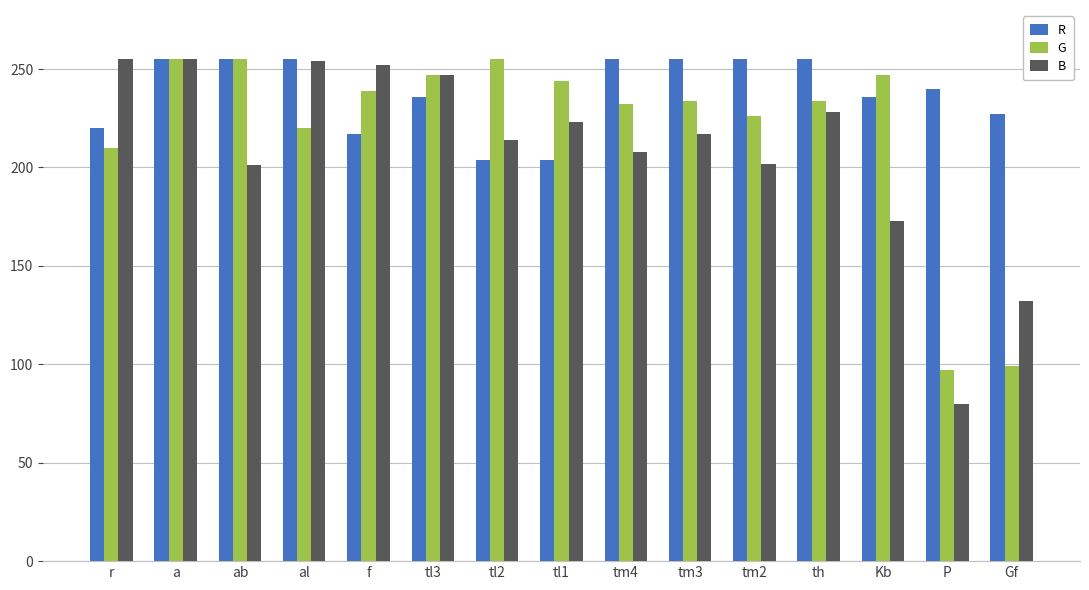

At which label does B first exceed 217?

r